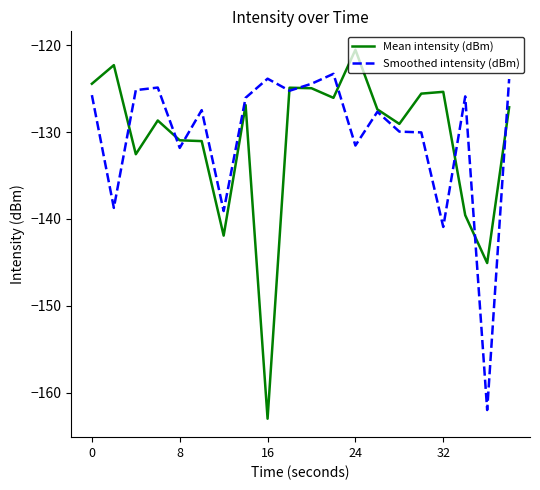

How many intersections are there between Smoothed intensity (dBm) and Mean intensity (dBm)?

9